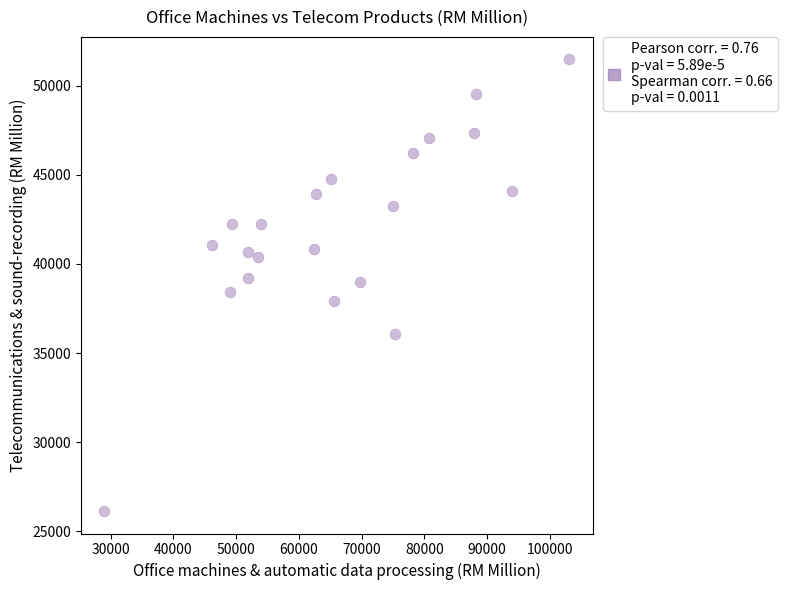

What is the range of Y values (max minus min)?

25347.2